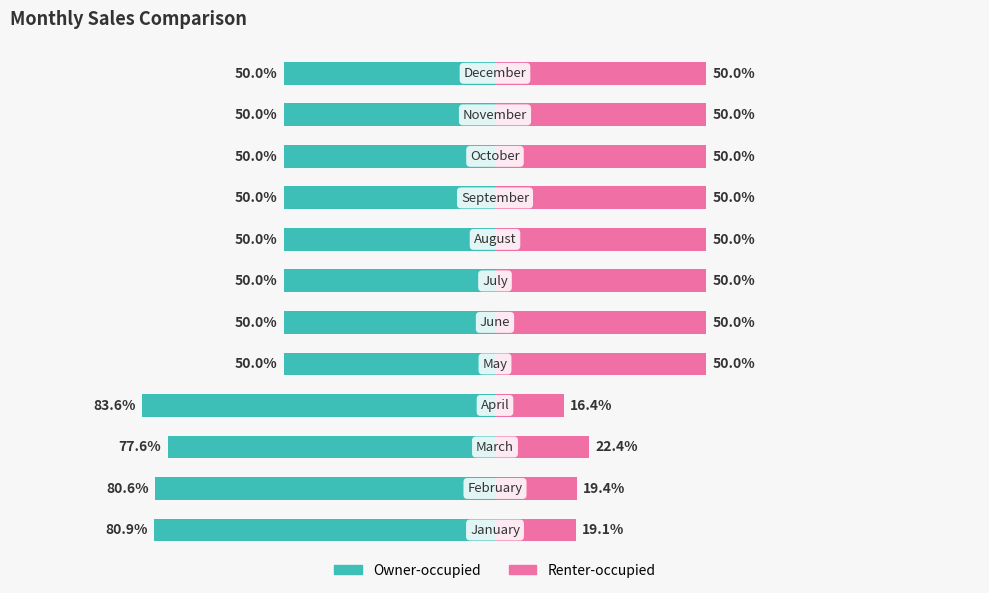

Is it true that Owner-occupied equals -50.0 at 4?

True